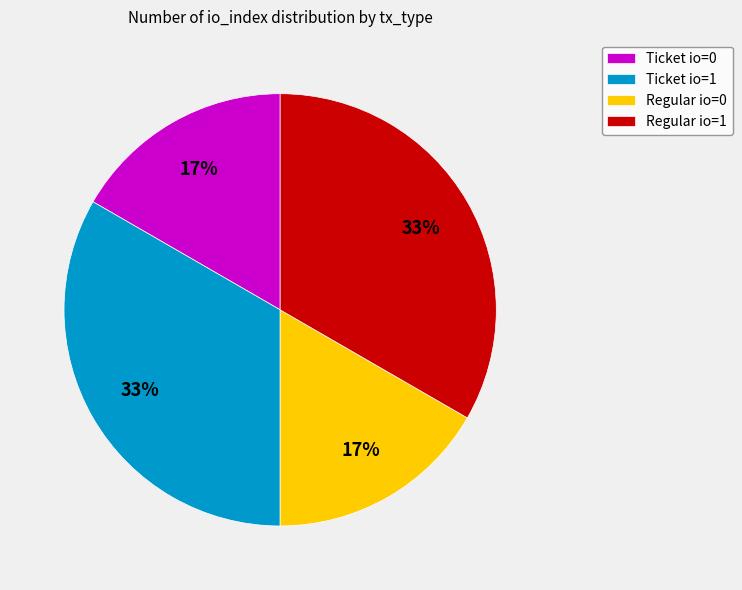

Does any single category account for the majority?

No